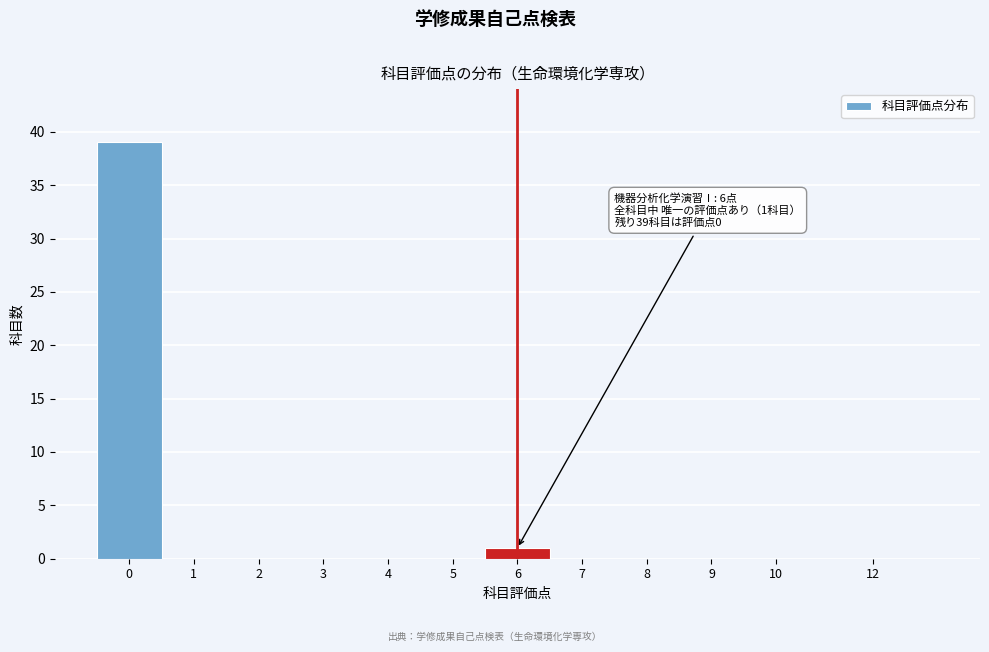

Reading left to right, what are all the values shown in this chart?

0=39	1=0	2=0	3=0	4=0	5=0	6=1	7=0	8=0	9=0	10=0	12=0